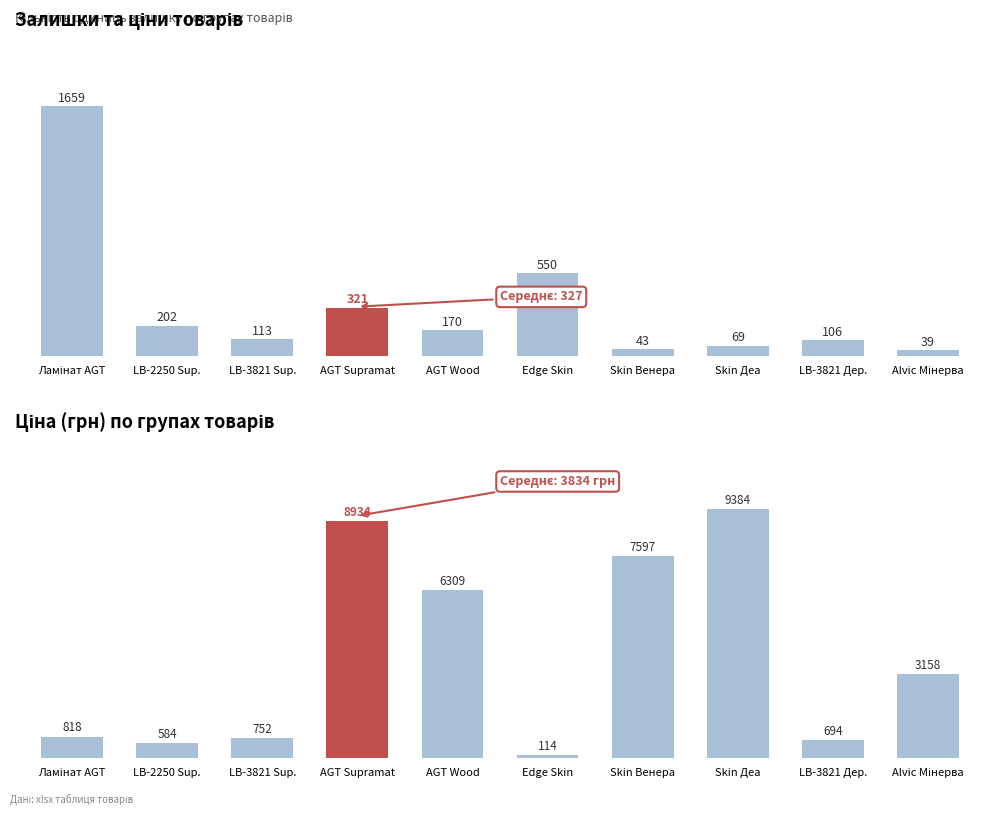

Reading right to left, transcribe all the data shown in this chart.

Залишок: 39.0	106.0	69.0	43.0	550.0	170.0	321.0	113.0	202.0	1659.0
Ціна: 3157.9	694.3	9384.0	7596.5	114.1	6308.8	8934.1	752.2	584.4	818.5